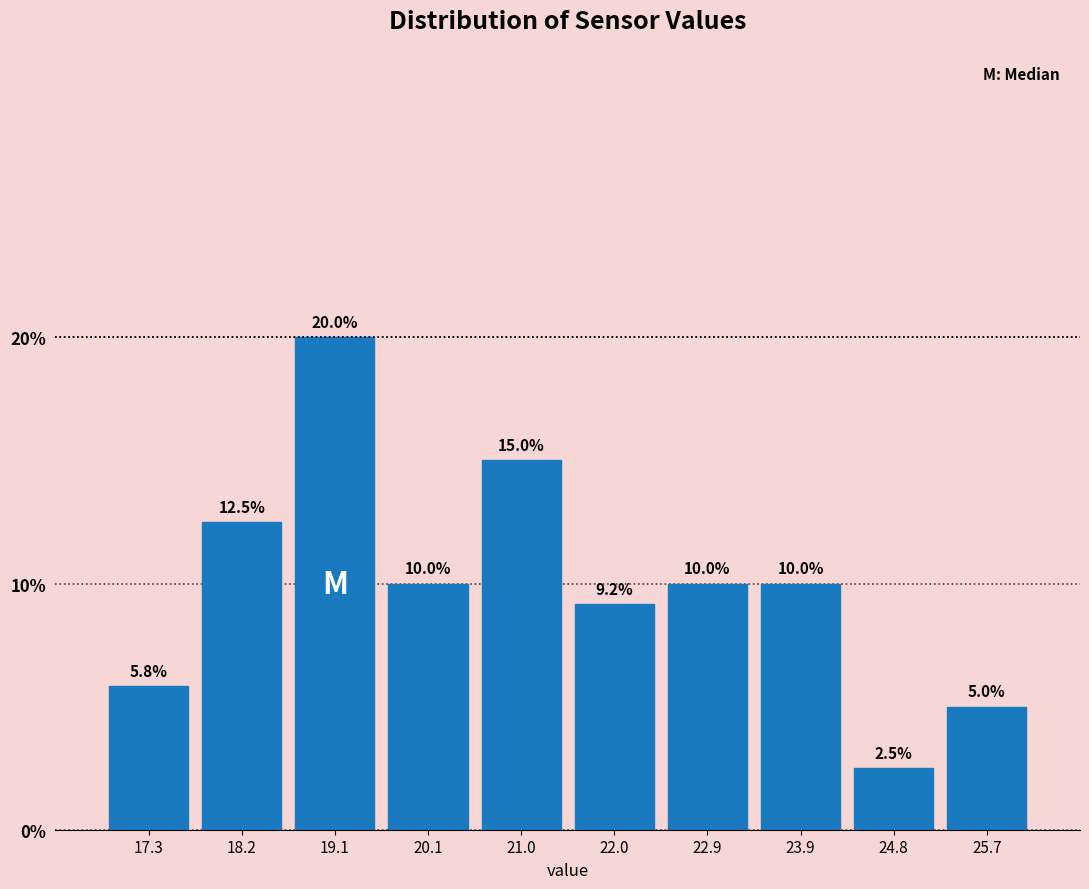

Which range on the x-axis has the tallest bar?

18.68 to 19.62